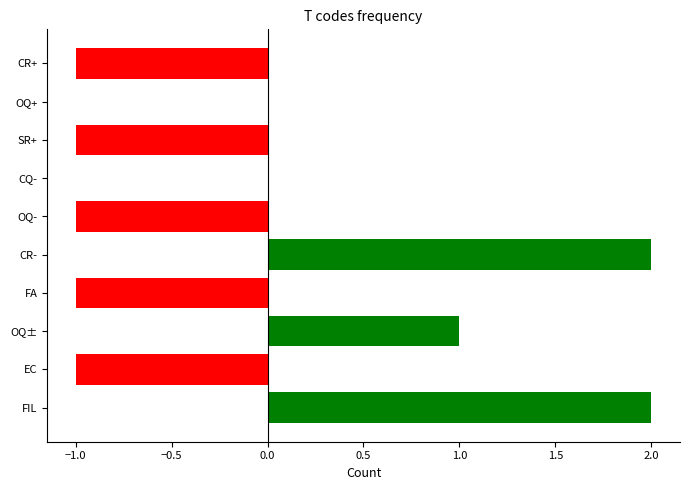

Reading bottom to top, transcribe all the data shown in this chart.

FIL=2	EC=-1	OQ±=1	FA=-1	CR-=2	OQ-=-1	CQ-=0	SR+=-1	OQ+=0	CR+=-1